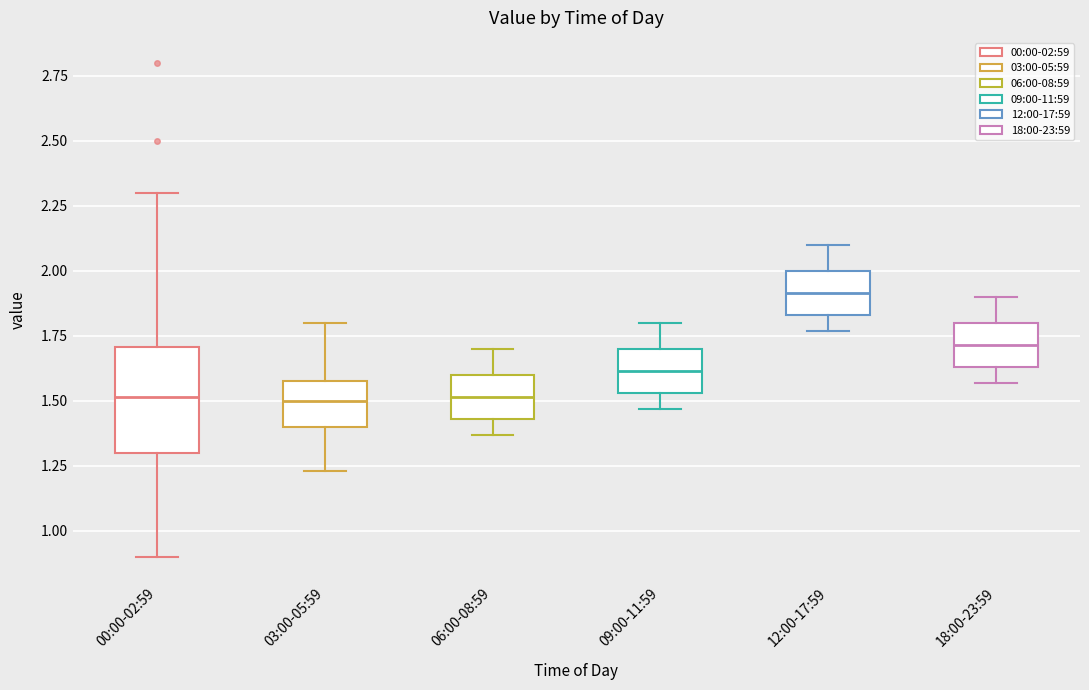

Which box is the tallest, from its lower edge to its upper edge?

00:00-02:59